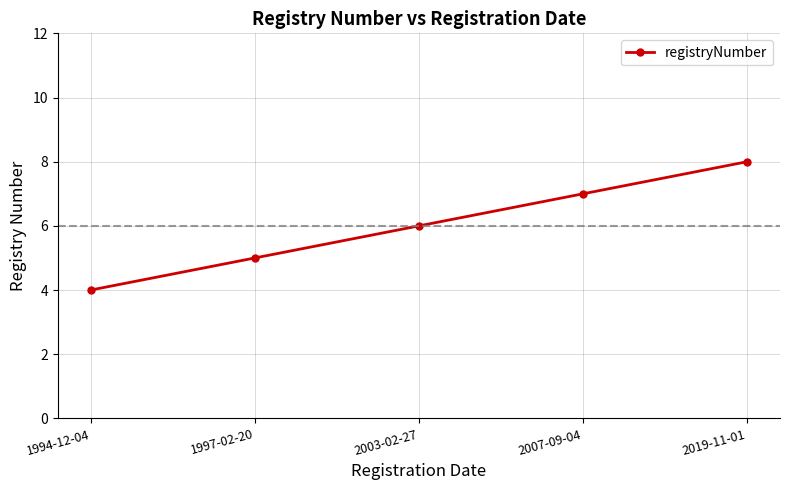

List the labels in order of value, largest first.

2019-11-01, 2007-09-04, 2003-02-27, 1997-02-20, 1994-12-04